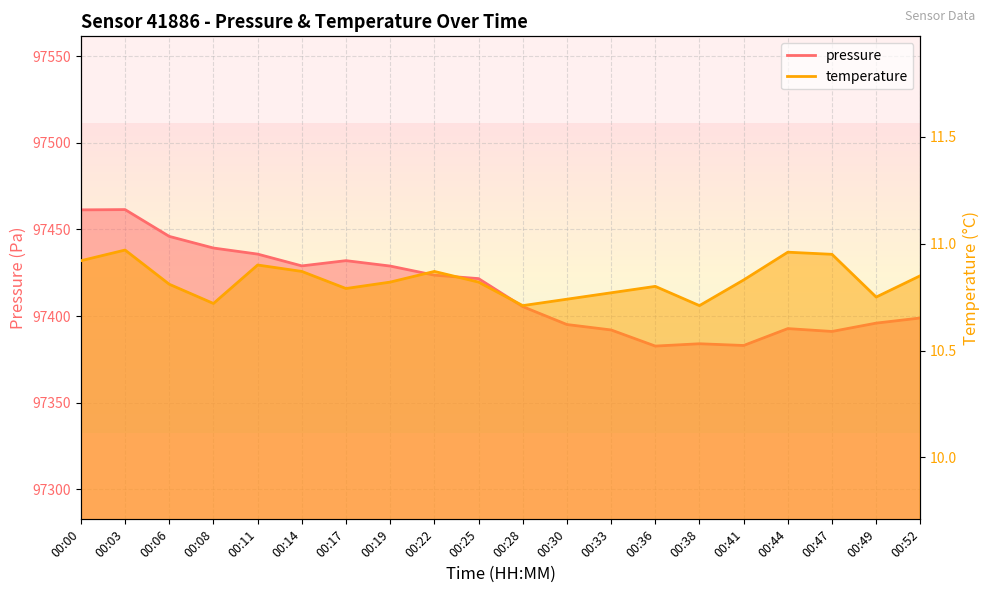

What is the minimum value shown in the chart?

10.7